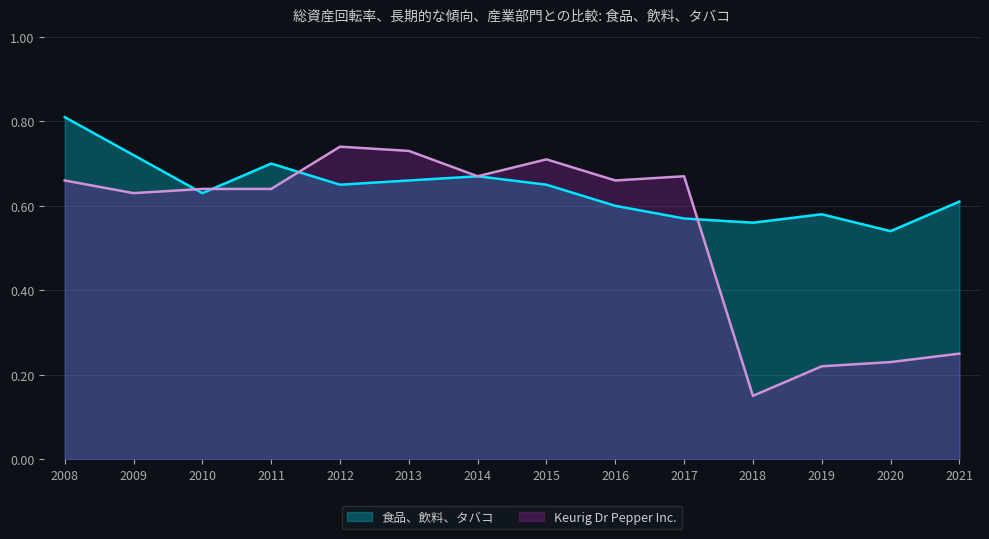

Between 2016 and 2020, which series saw the biggest shift?

Keurig Dr Pepper Inc.